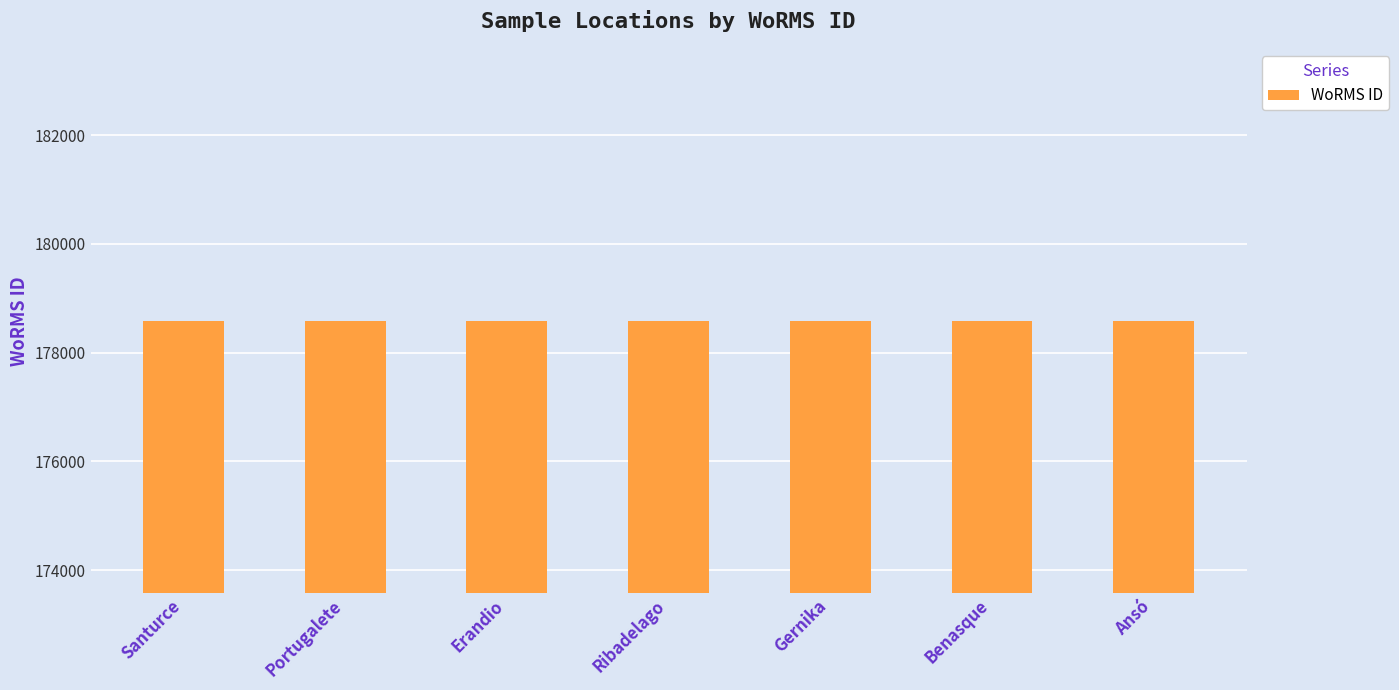

Approximately how many times larger is the value at Ribadelago compared to Ansó?

1.0